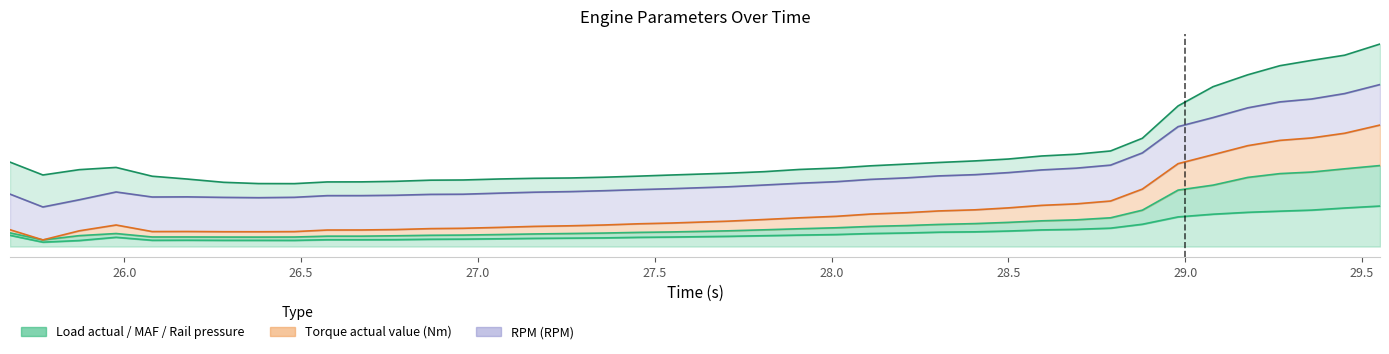

In Load actual, how many points are lower than both neighbors (excluding endpoints)?

3